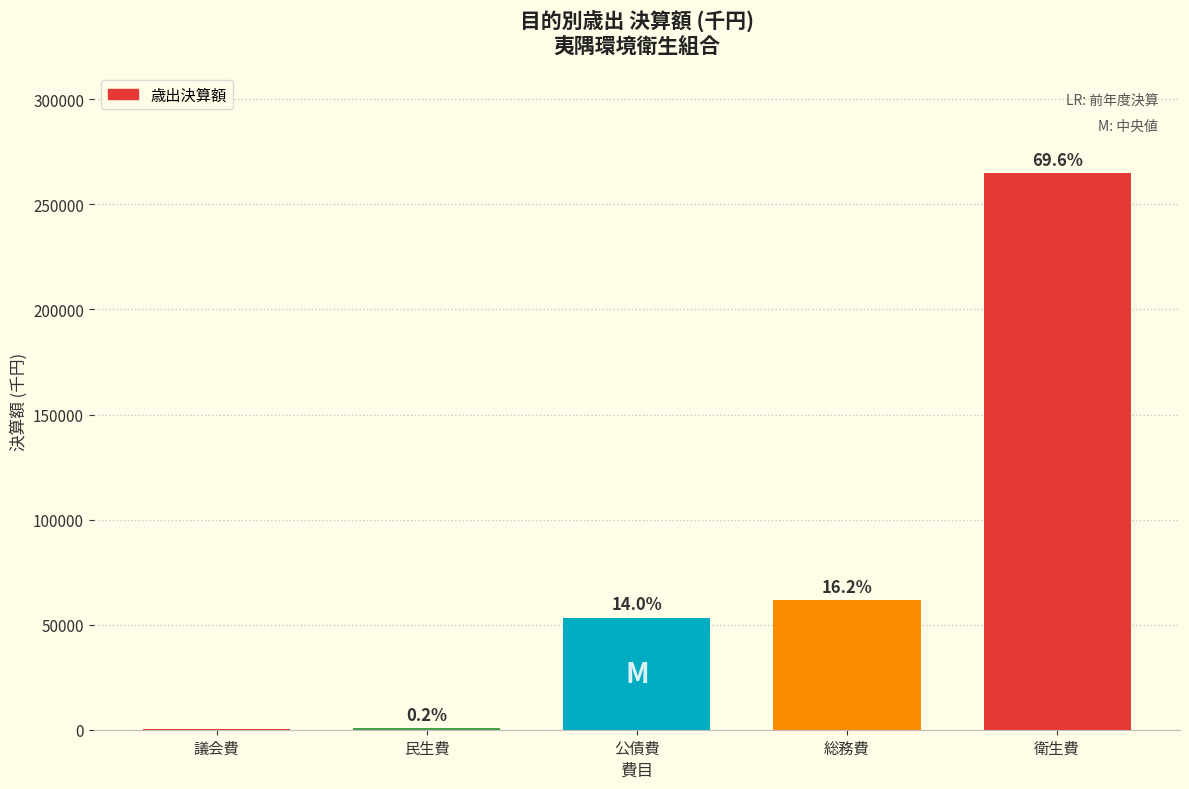

Are the bars horizontal?

No